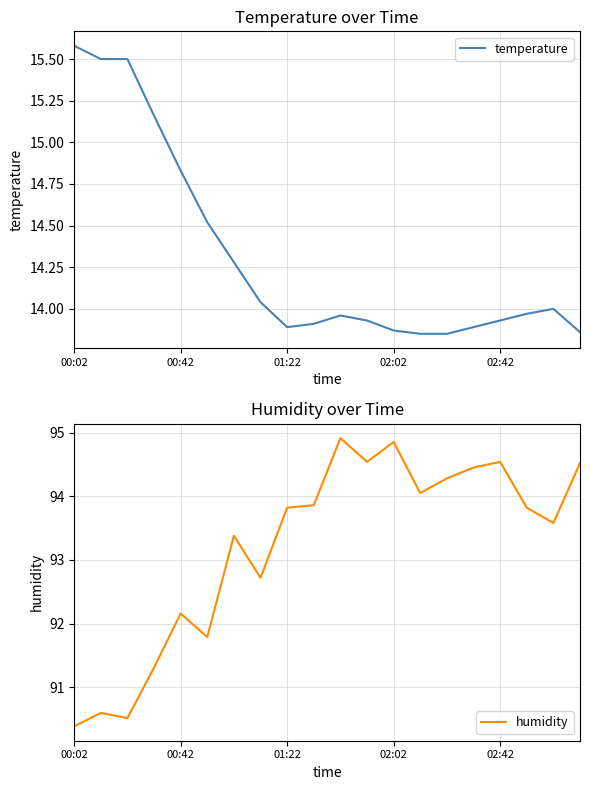

Is the value of humidity at 13 greater than the value of temperature at 10?

Yes